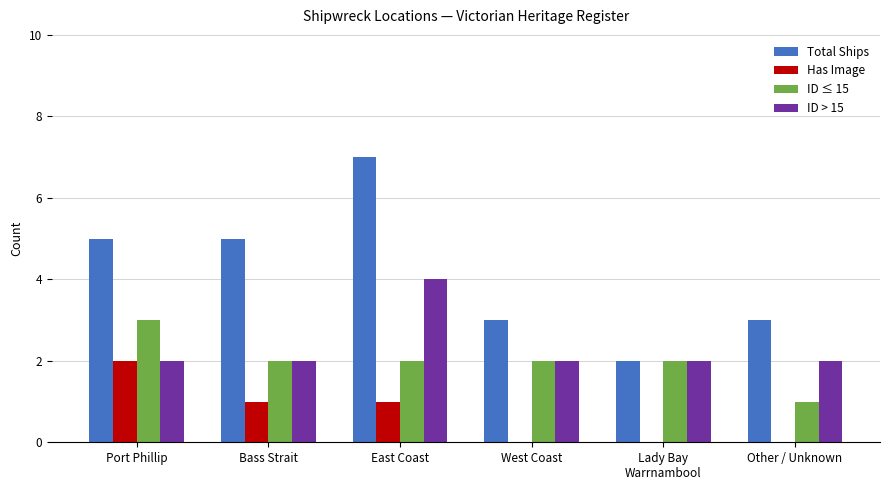

Reading right to left, extract all data points from this chart.

Total Ships: Other / Unknown=3	Lady Bay
Warrnambool=2	West Coast=3	East Coast=7	Bass Strait=5	Port Phillip=5
Has Image: Other / Unknown=0	Lady Bay
Warrnambool=0	West Coast=0	East Coast=1	Bass Strait=1	Port Phillip=2
ID ≤ 15: Other / Unknown=1	Lady Bay
Warrnambool=2	West Coast=2	East Coast=2	Bass Strait=2	Port Phillip=3
ID > 15: Other / Unknown=2	Lady Bay
Warrnambool=2	West Coast=2	East Coast=4	Bass Strait=2	Port Phillip=2